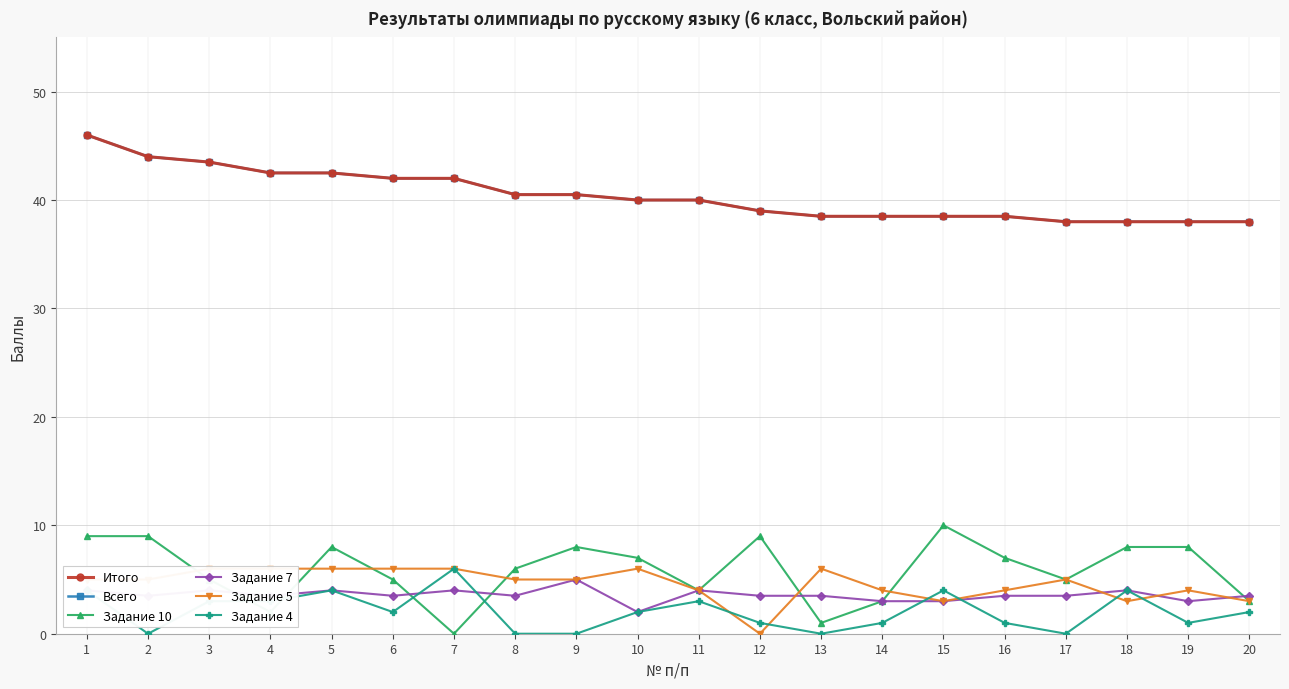

How many data points in Задание 7 are less than 3?

1